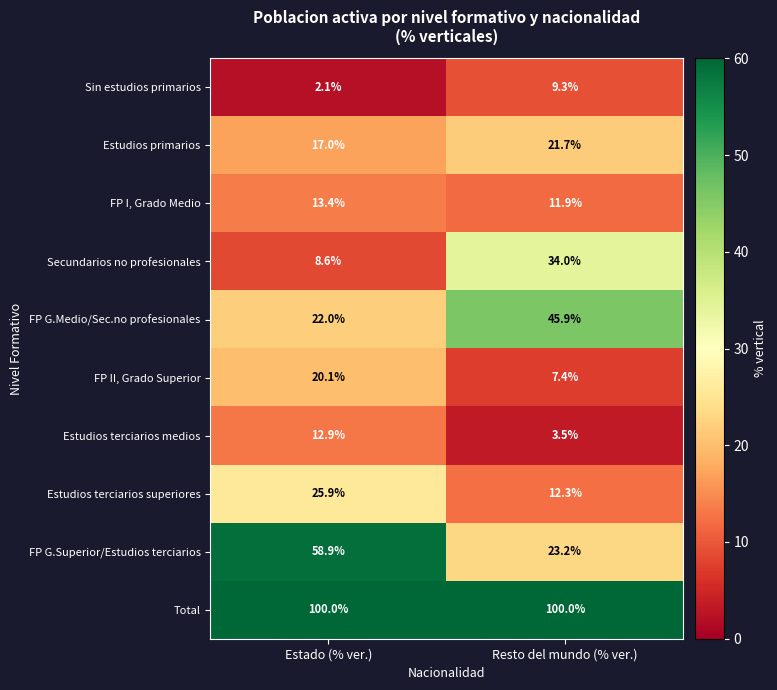

Count the number of data series in this chart.

10